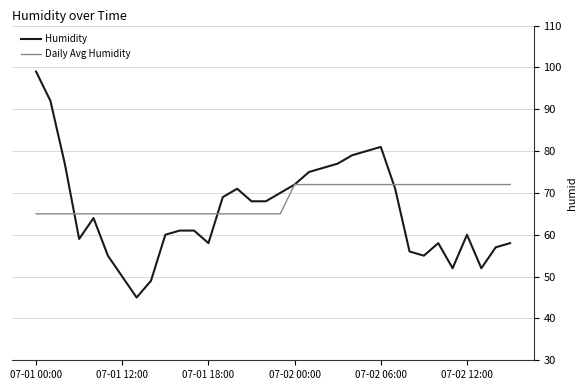

Rank the series by their average value, from lowest to highest.

Humidity, Daily Avg Humidity